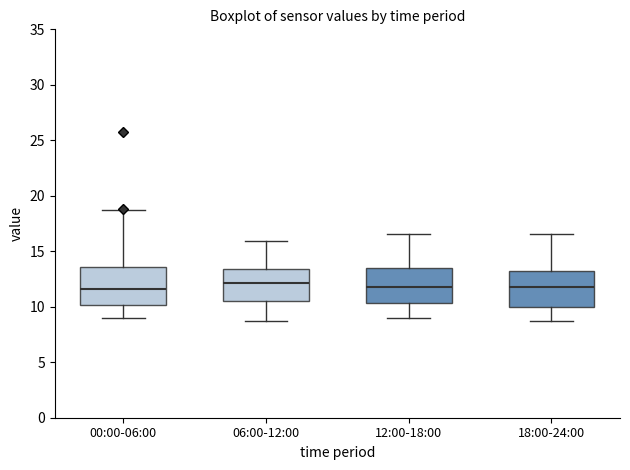

Reading left to right, transcribe this box plot: for each box, give where its median line is, the range the box spans, and where its two whiskers end, as read against the y-axis. The values are not printed on the chart, so give them approximately, as read against the axis.

00:00-06:00: median 11.5, box 10.0 to 13.5, whiskers 9.0 to 18.5
06:00-12:00: median 12.0, box 10.5 to 13.5, whiskers 8.5 to 16.0
12:00-18:00: median 11.5, box 10.5 to 13.5, whiskers 9.0 to 16.5
18:00-24:00: median 11.5, box 10.0 to 13.0, whiskers 8.5 to 16.5